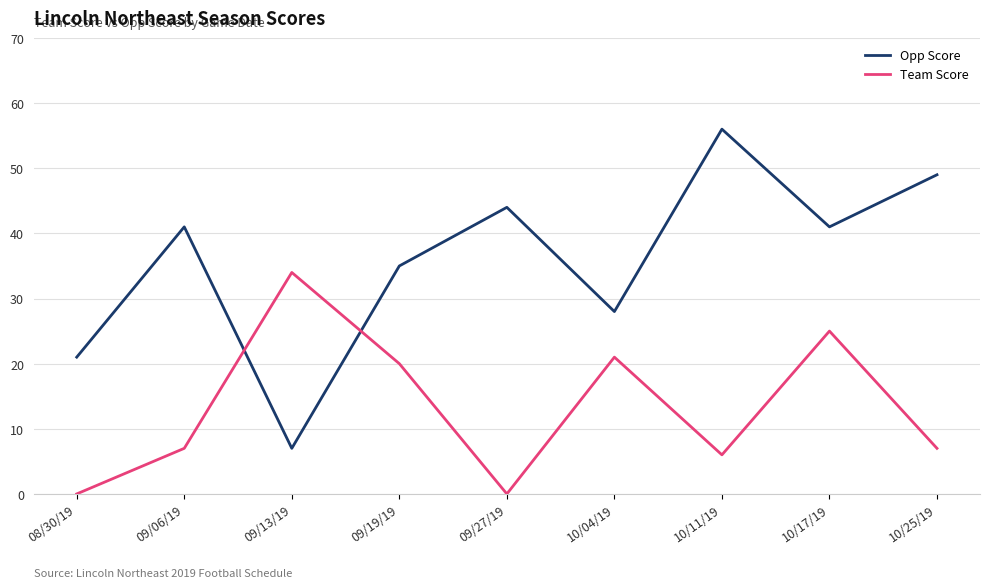

At 09/06/19, list the series in order from largest to smallest.

Opp Score, Team Score